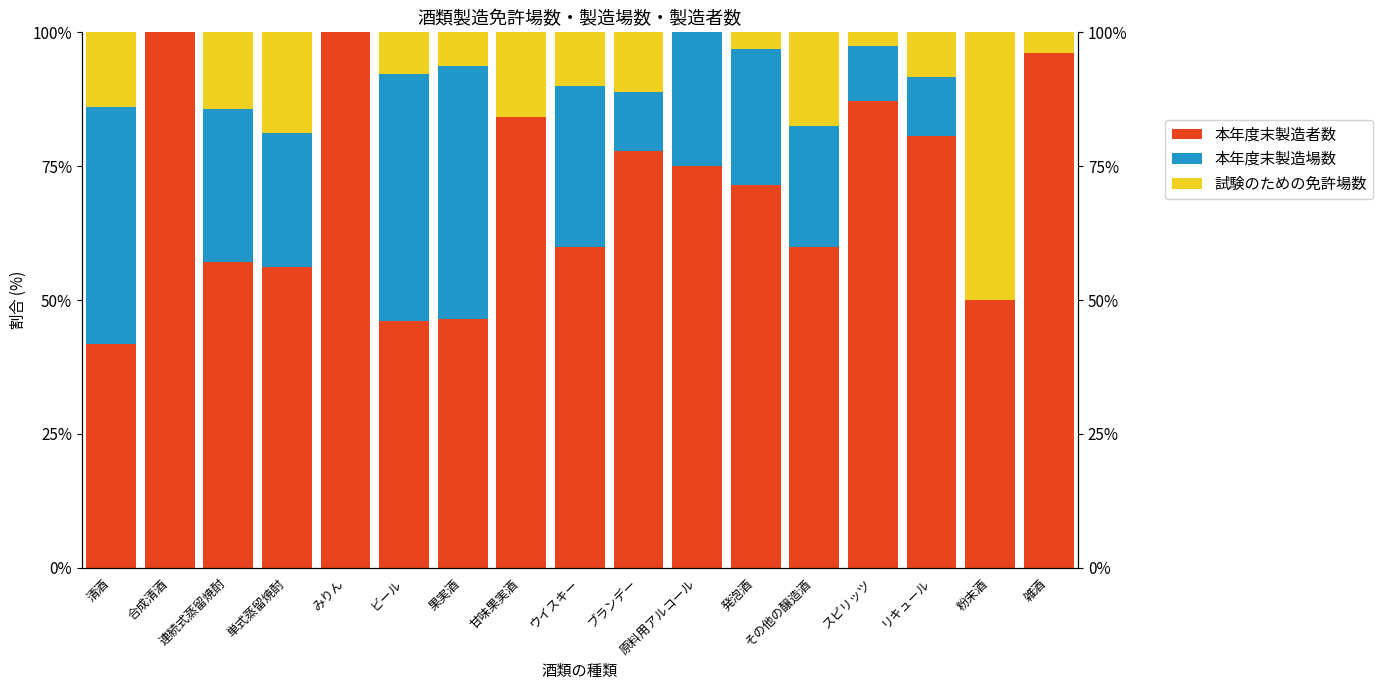

Is it true that 本年度末製造者数 equals 60.0 at ウイスキー?

True